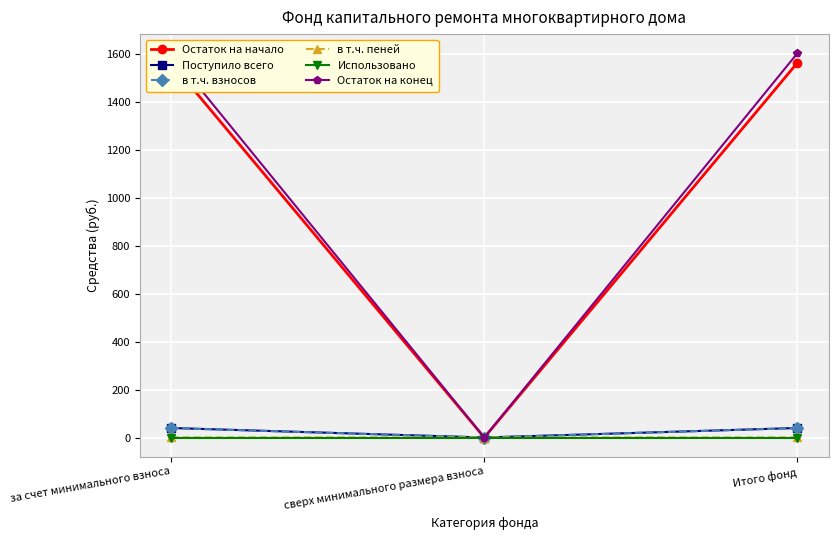

Count the в т.ч. пеней values in the range 0 to 1.

3